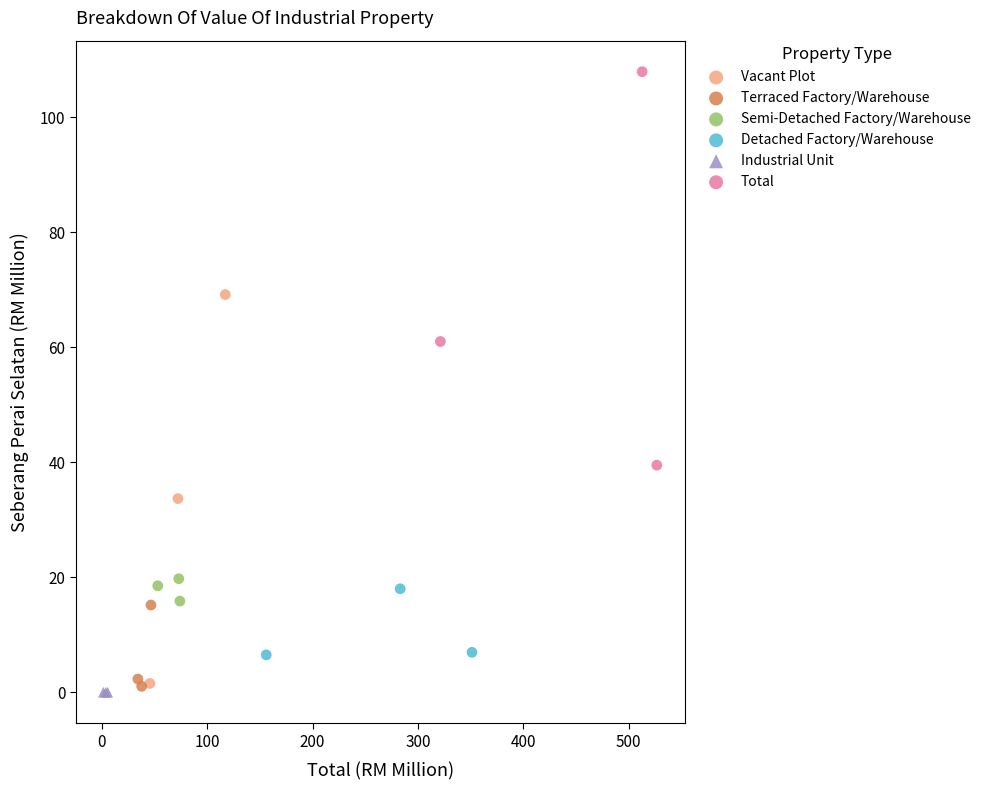

Which series contains the highest Y value?

Total